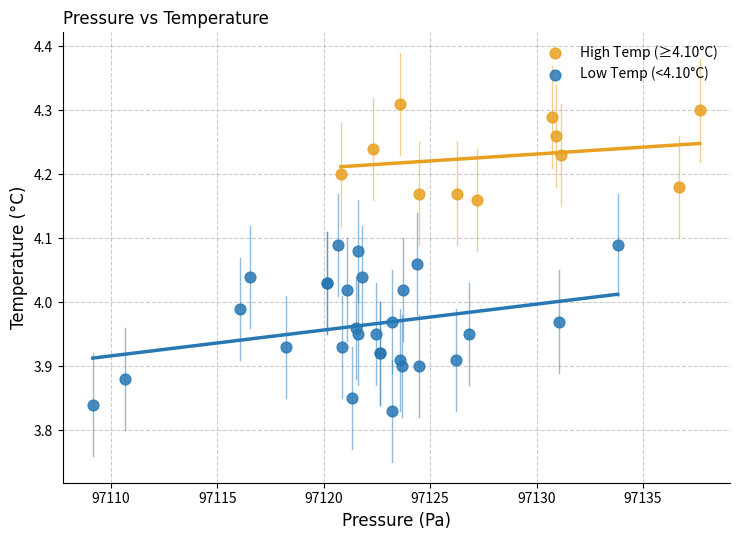

Which series reaches the maximum Y coordinate?

High Temp (≥4.10°C)